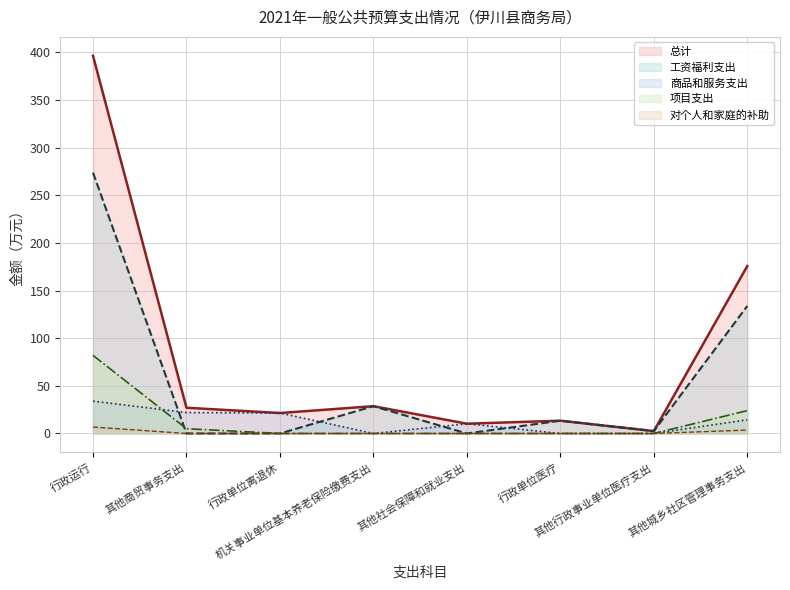

At which category is the sum across all series the highest?

行政运行